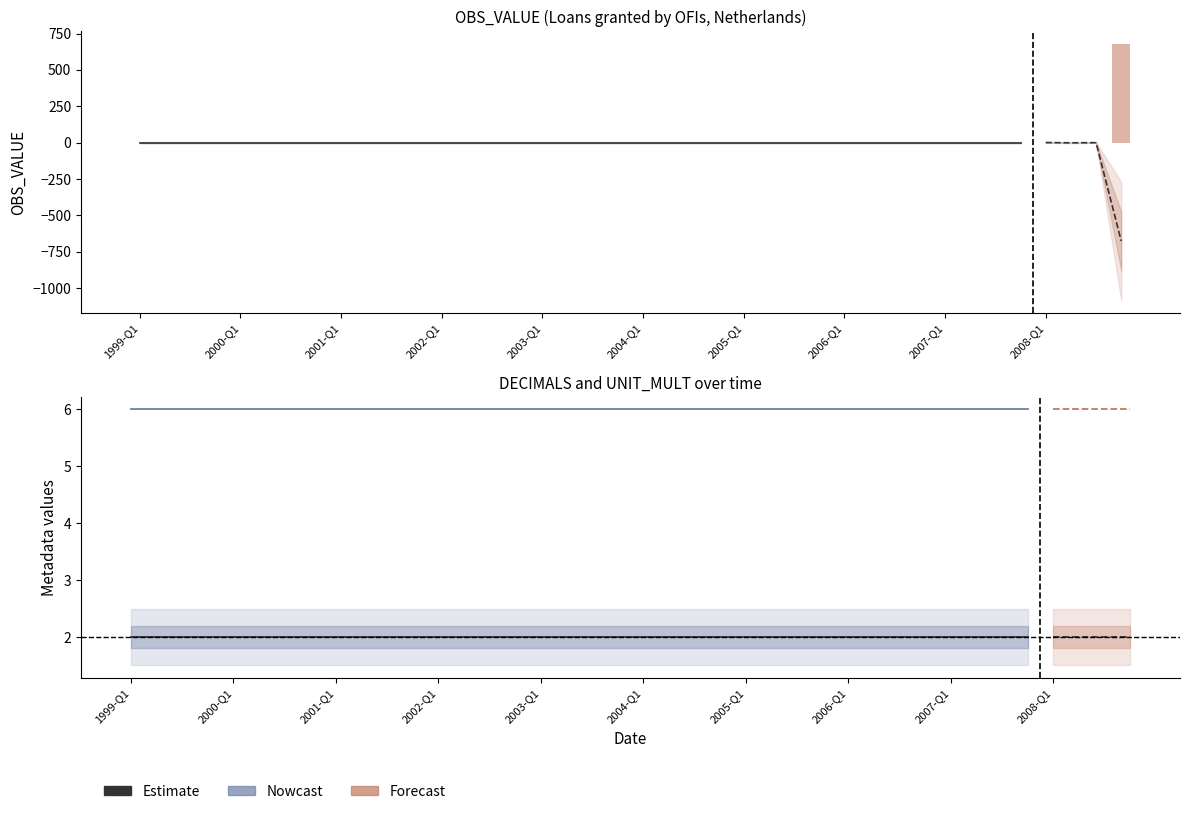

What is the value of the DECIMALS bar at the 27th from the left?

2